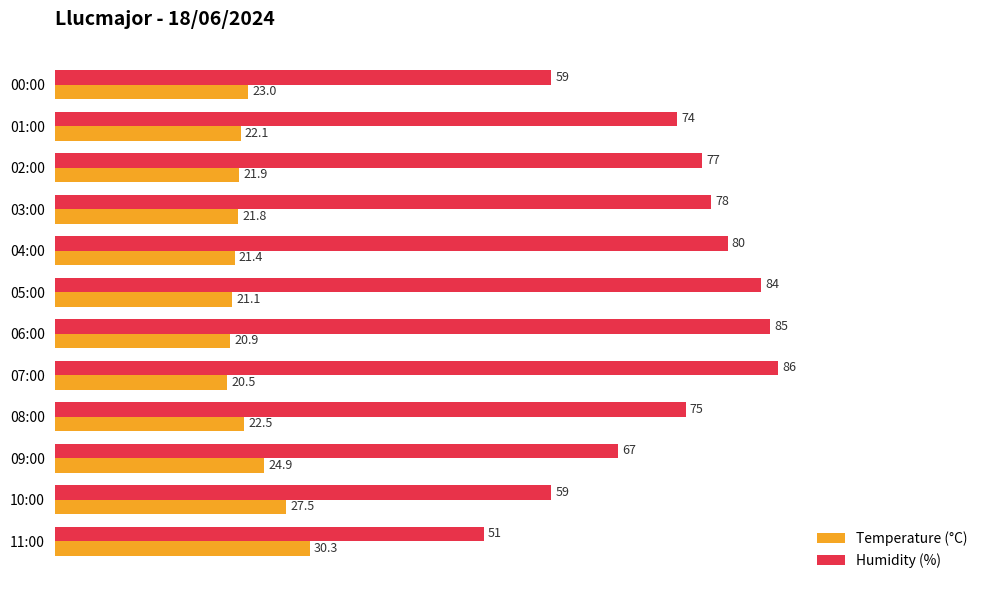

What is the difference between the Humidity (%) values at 01:00 and 04:00?

6.0